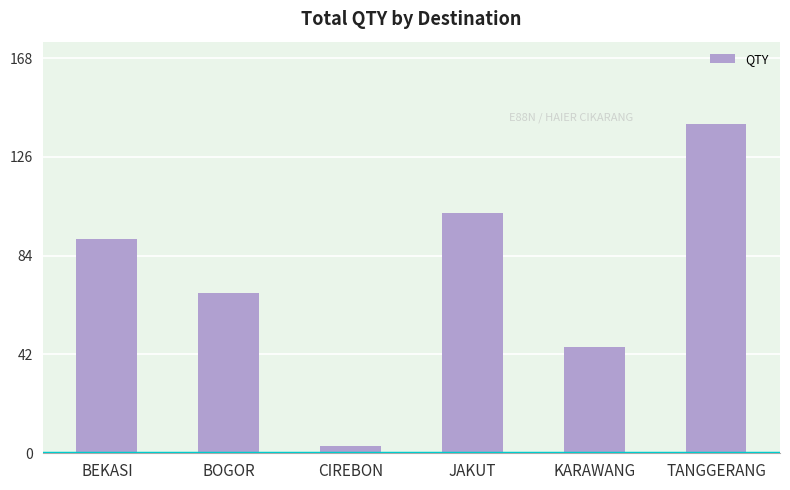

Reading left to right, extract all data points from this chart.

91	68	3	102	45	140